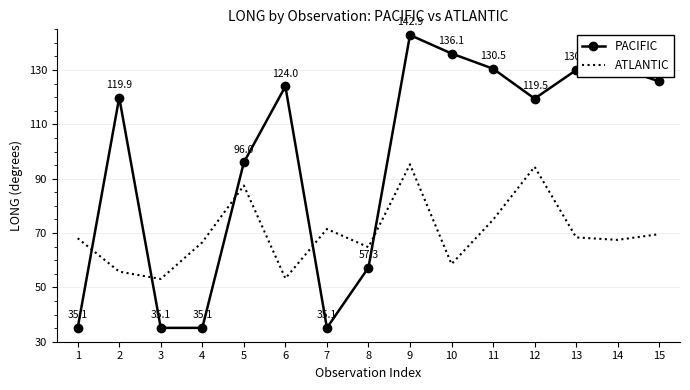

What is the minimum value shown in the chart?

35.1